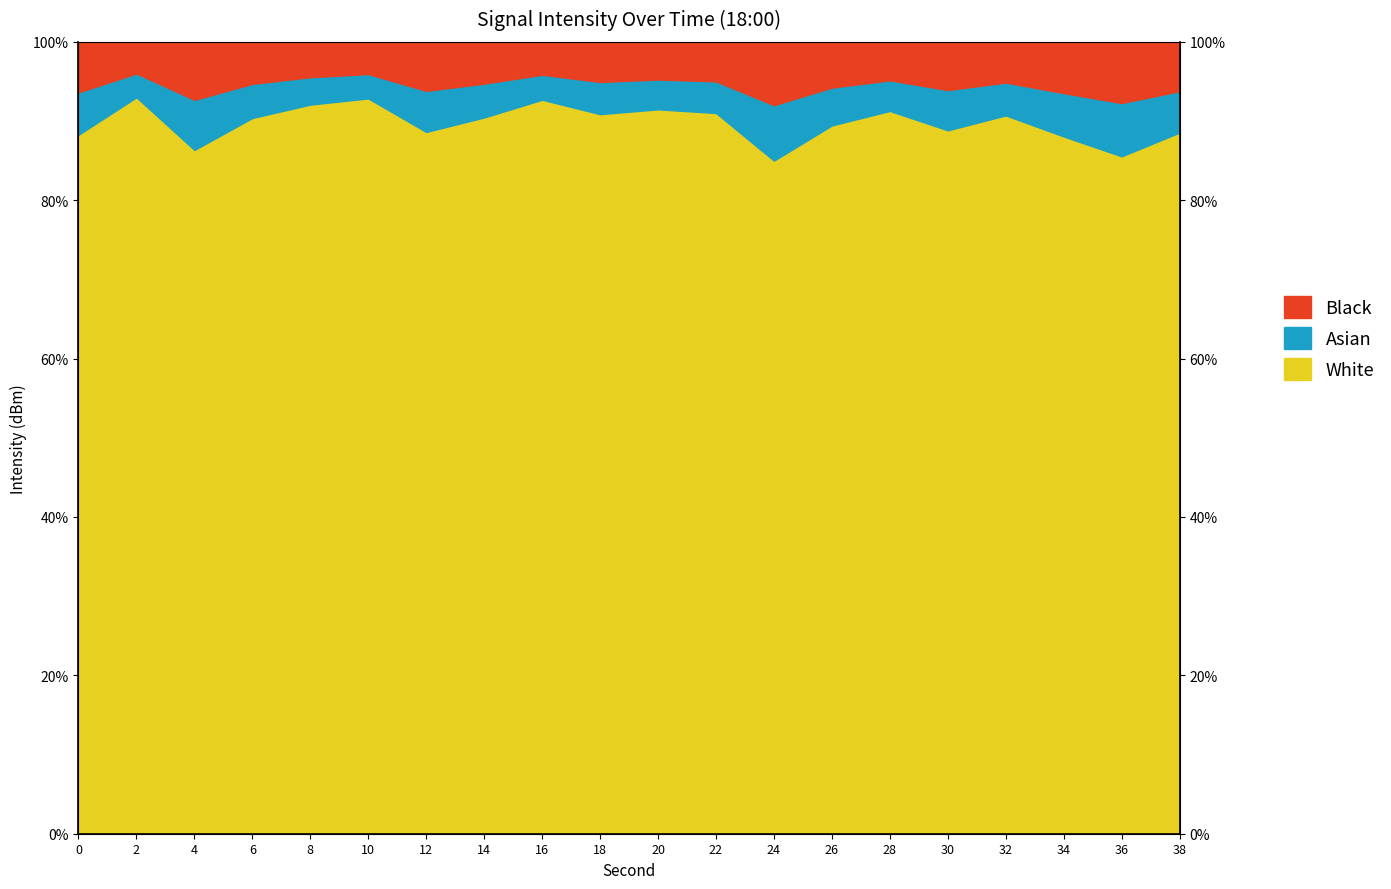

What is the approximate value at 16?

95.8